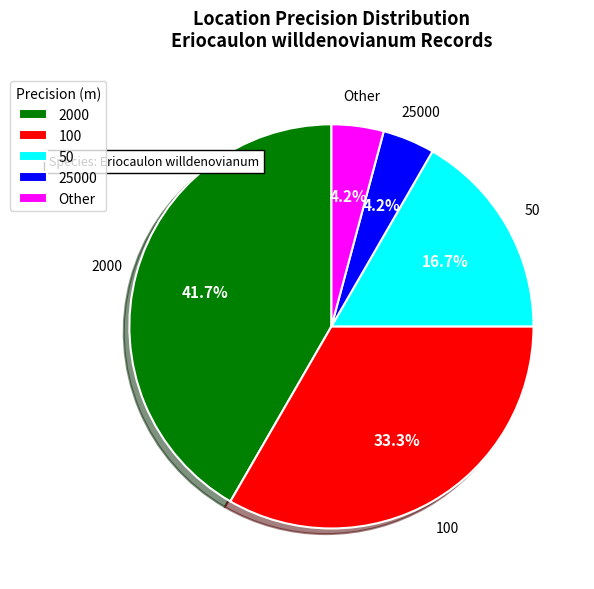

What percentage is the 2000 slice, to the nearest percent?

42%